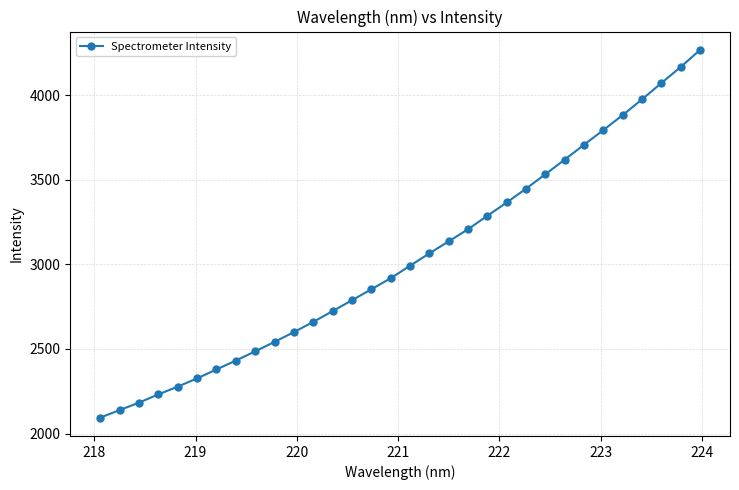

What is the average value?

3035.8